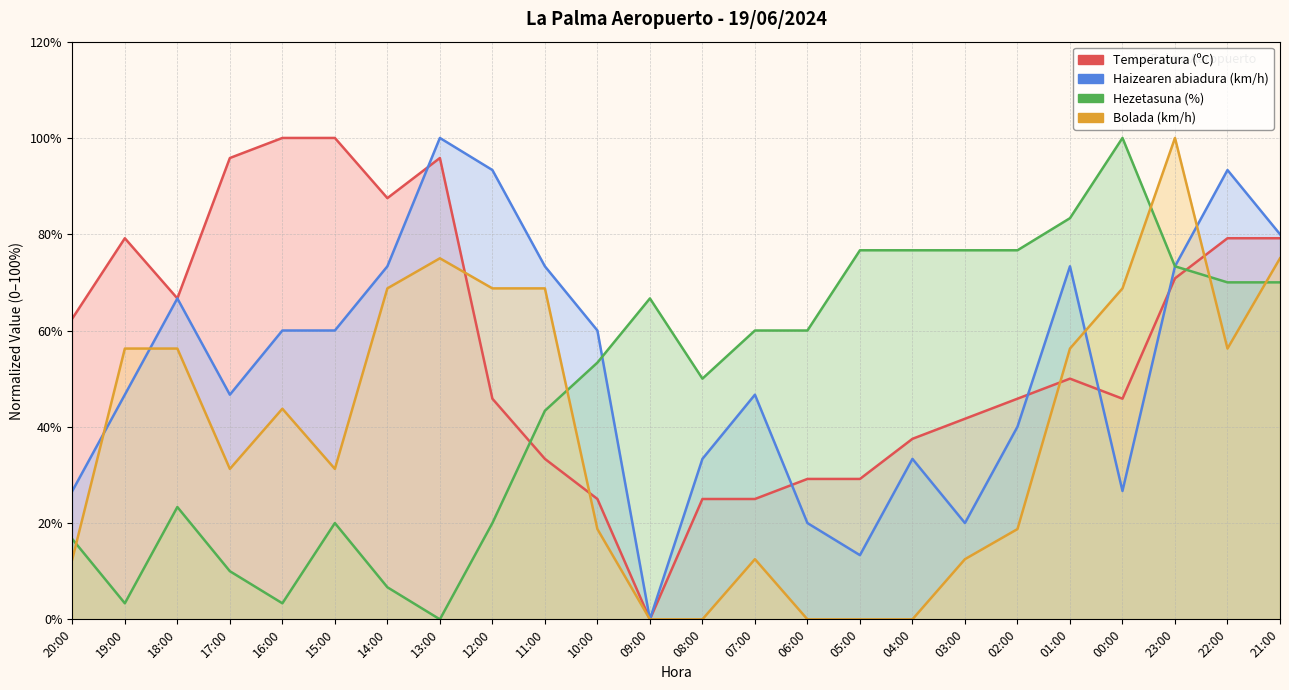

What is the spread (max minus min) of values at 05:00?

76.7